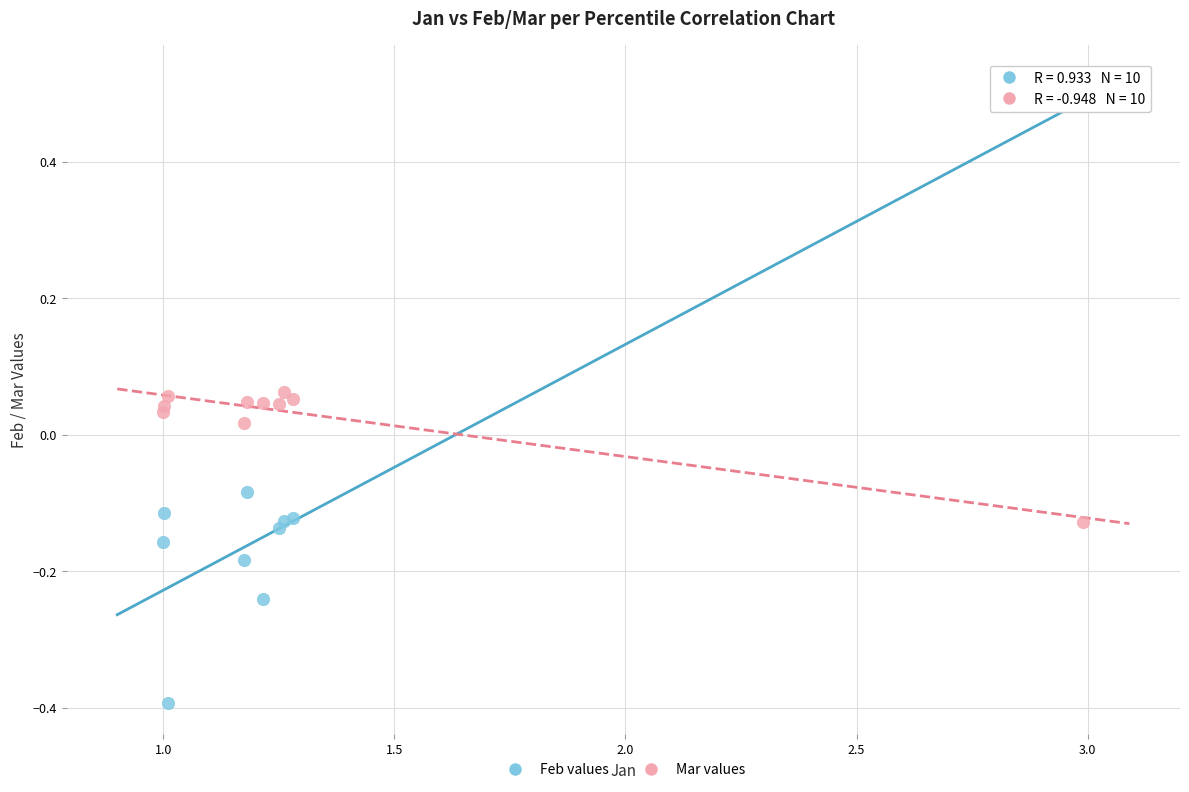

Which series reaches the minimum Y coordinate?

Feb values